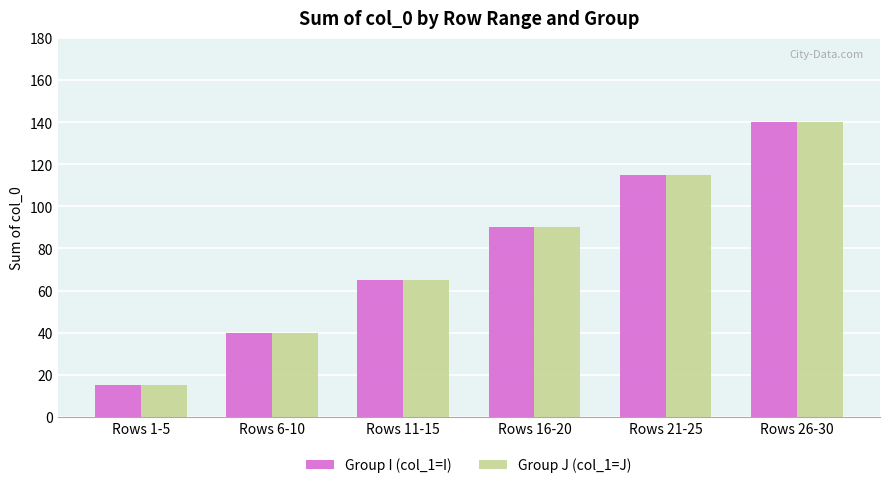

The Group J (col_1=J) series shows 143 at Rows 16-20. True or false?

False